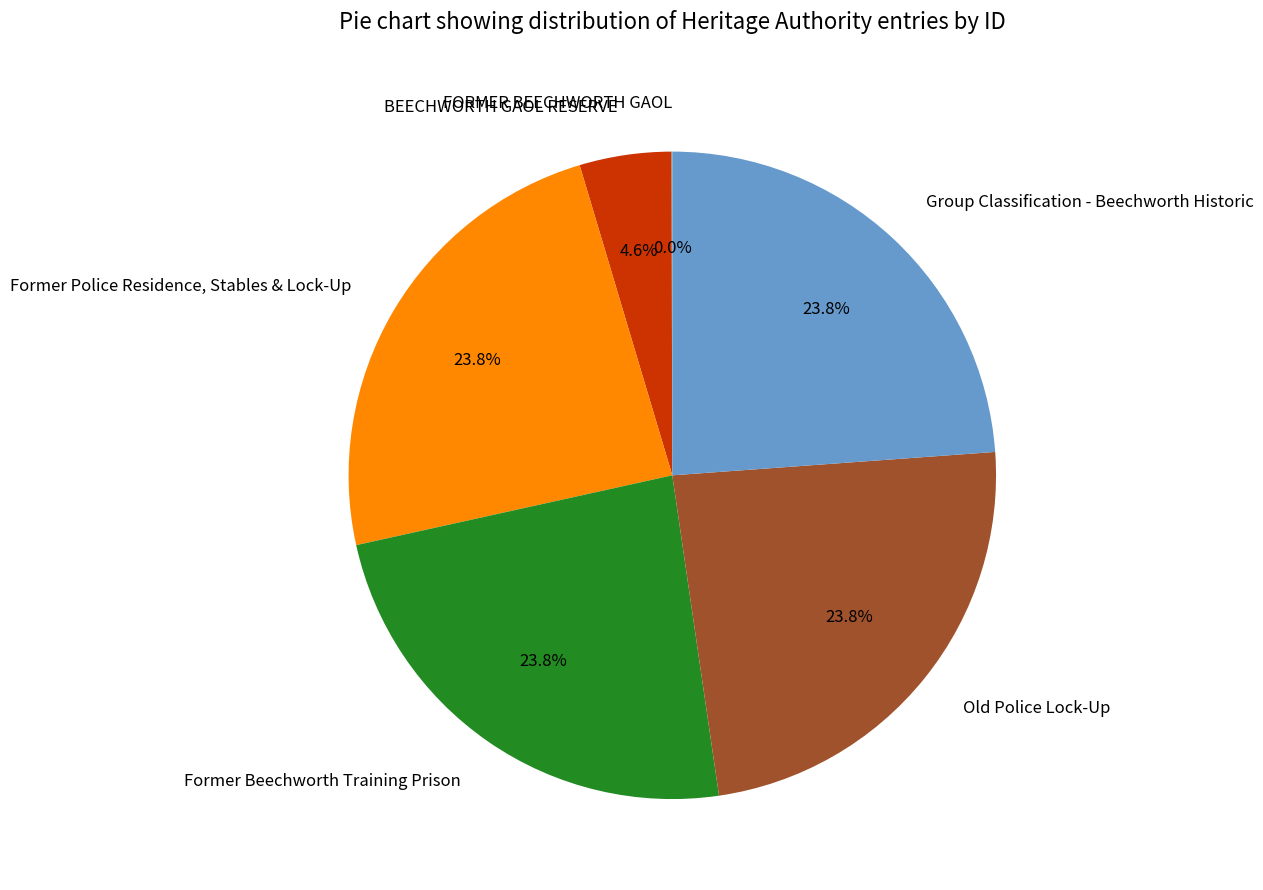

What percentage is NOT represented by Former Beechworth Training Prison?

76.2%